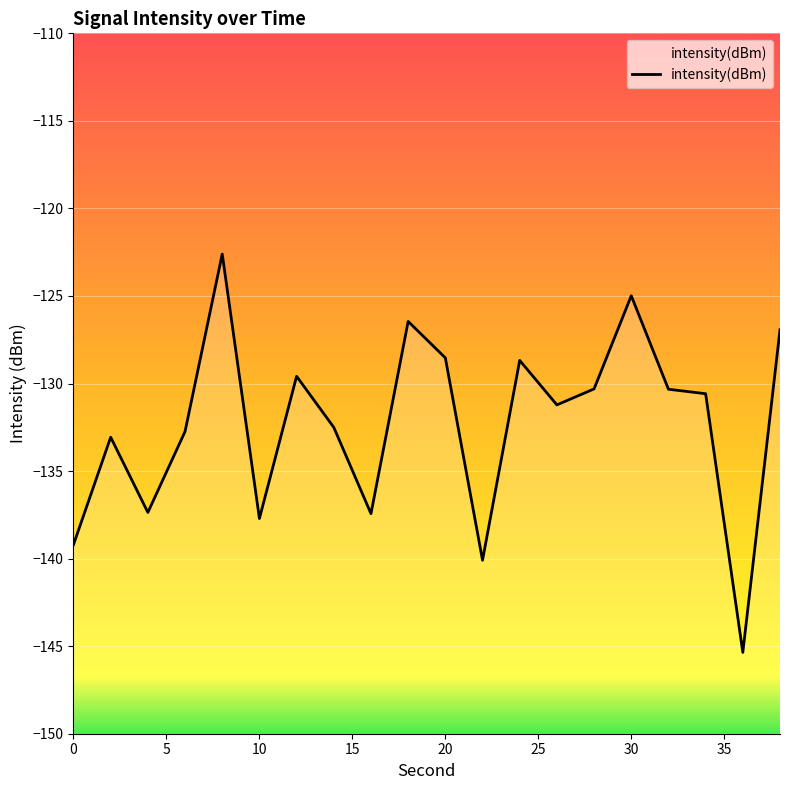

Where does the data first go above -130?

8